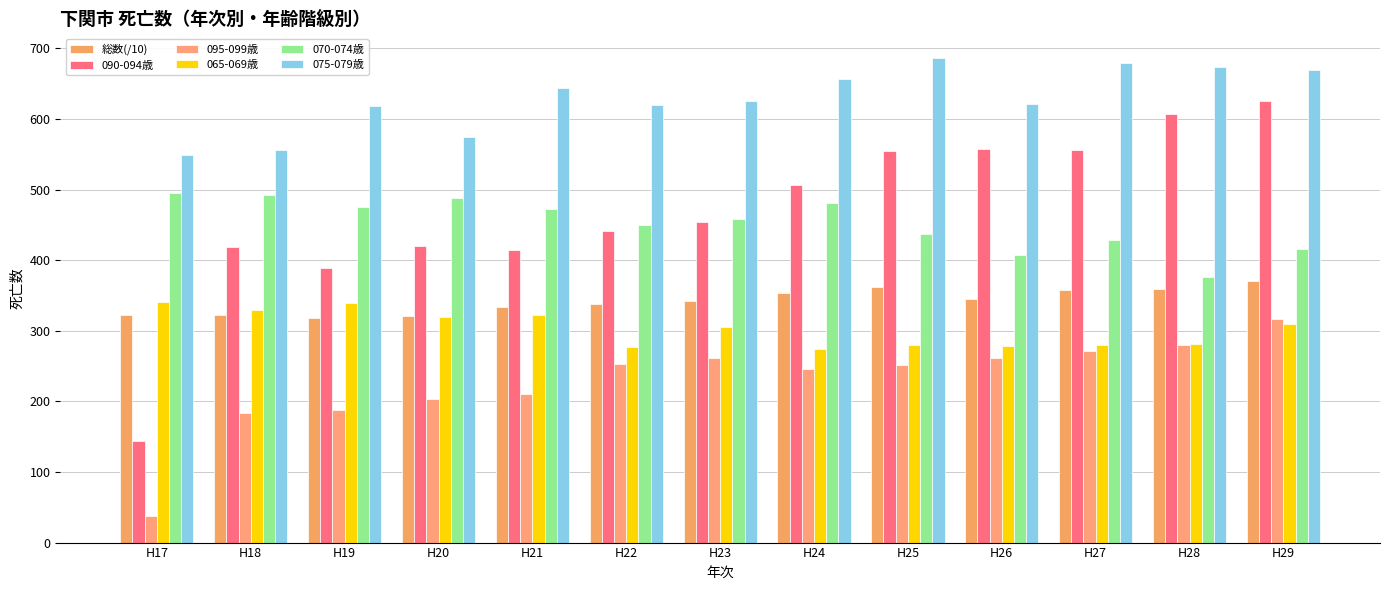

Where does the 総数(/10) series first go above 342?

H23